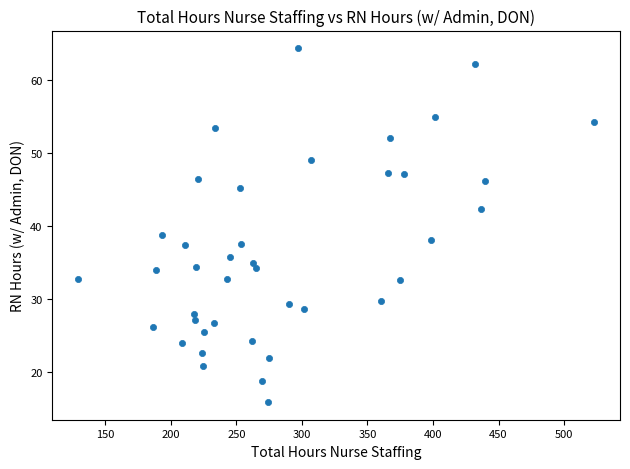

What is the range of Y values (max minus min)?

48.4